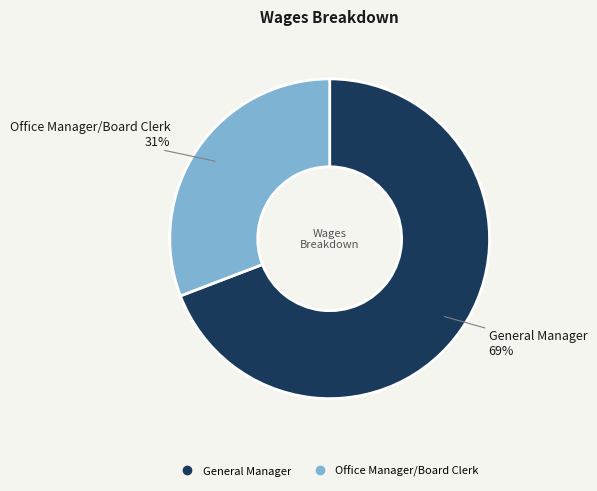

Which slice is the largest?

General Manager